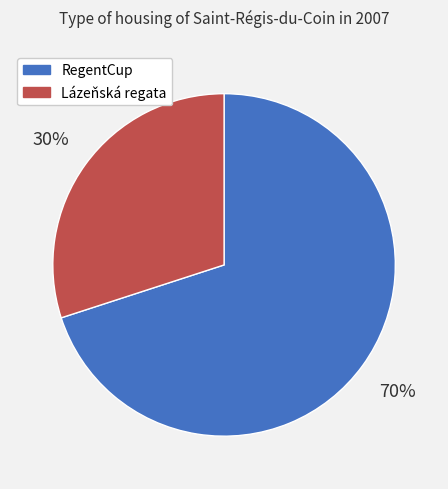

Count the number of slices in the pie.

2